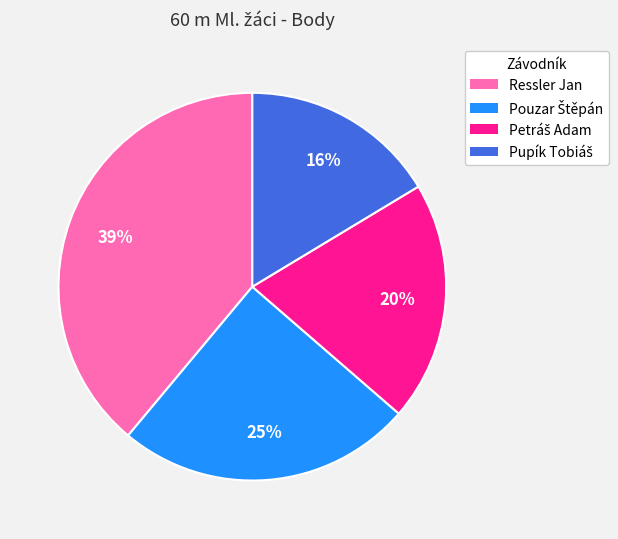

True or false: Ressler Jan accounts for 39% of the total.

True